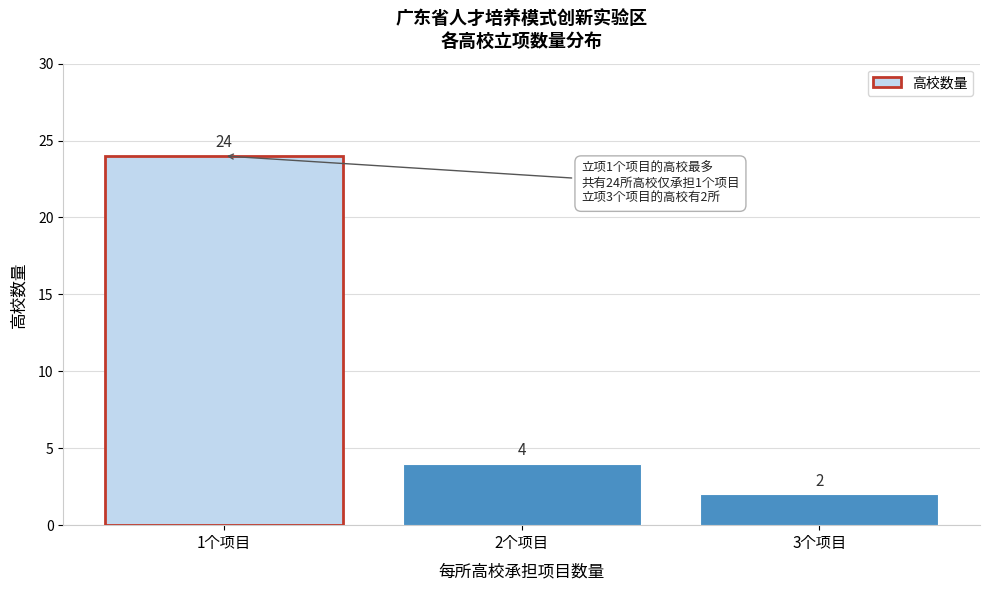

Reading left to right, transcribe this chart: for each bar, give the range it covers on the x-axis and its height.

0.5 to 1.5: 24
1.5 to 2.5: 4
2.5 to 3.5: 2